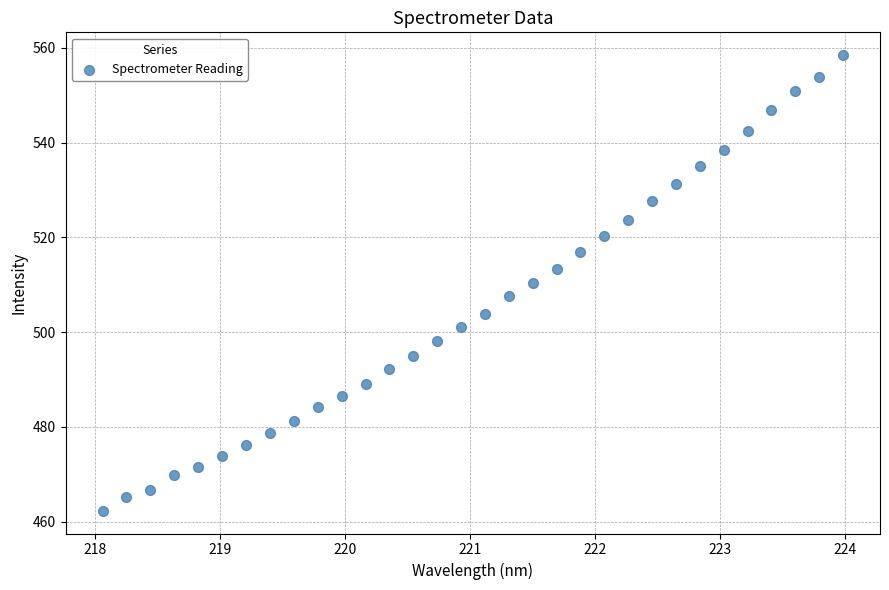

What is the range of X values (max minus min)?

5.9